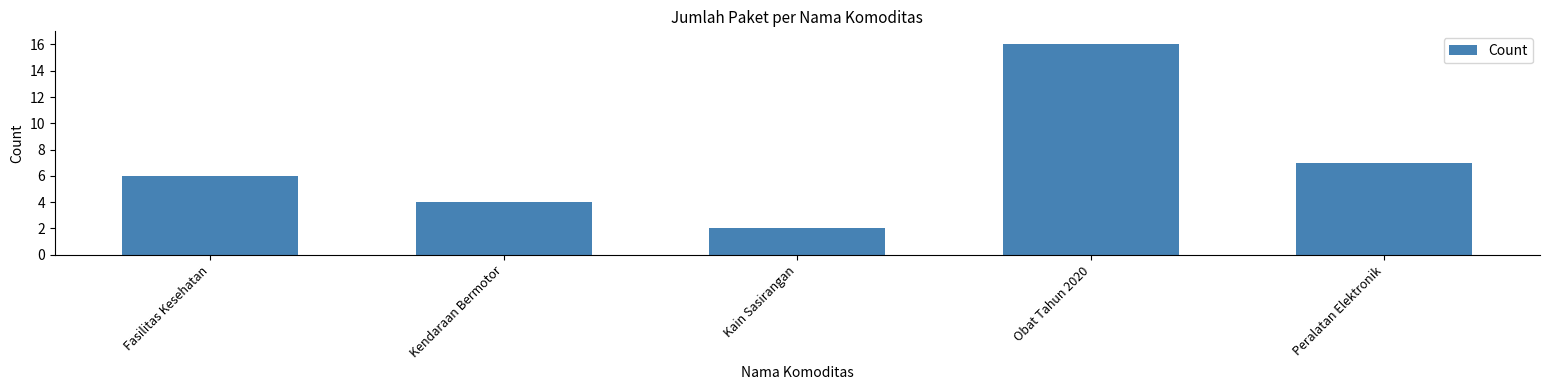

Reading left to right, transcribe all the data shown in this chart.

6	4	2	16	7